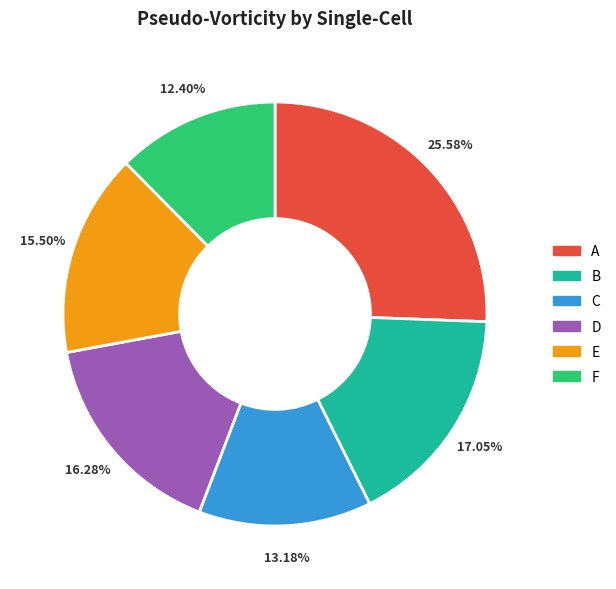

To the nearest percent, what portion does B represent?

17%